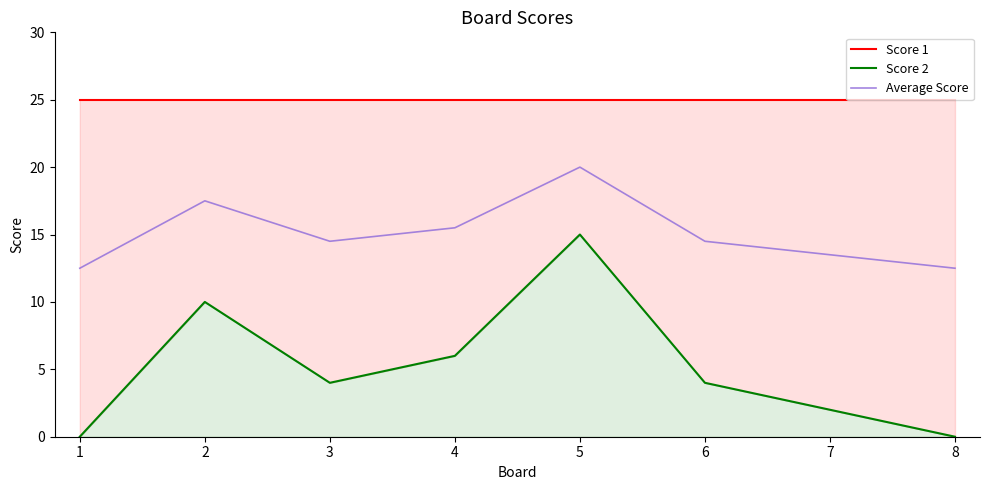

Reading left to right, extract all data points from this chart.

Score 1: 25.0	25.0	25.0	25.0	25.0	25.0	25.0	25.0
Score 2: 0.0	10.0	4.0	6.0	15.0	4.0	2.0	0.0
Average Score: 12.5	17.5	14.5	15.5	20.0	14.5	13.5	12.5